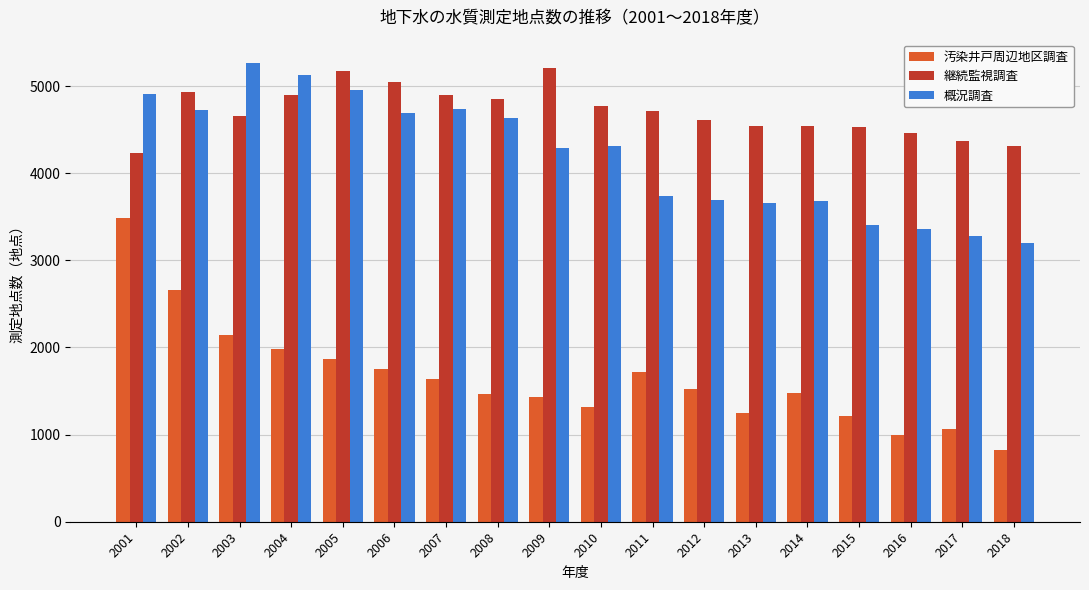

Rank the series by their maximum value, from lowest to highest.

汚染井戸周辺地区調査, 継続監視調査, 概況調査